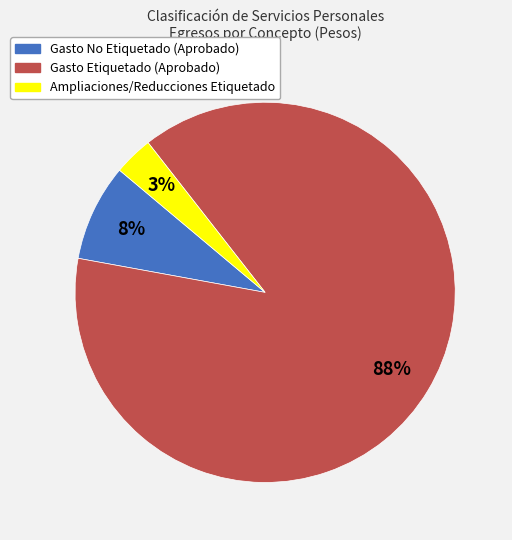

What is the smallest slice in the pie chart?

Ampliaciones/Reducciones Etiquetado